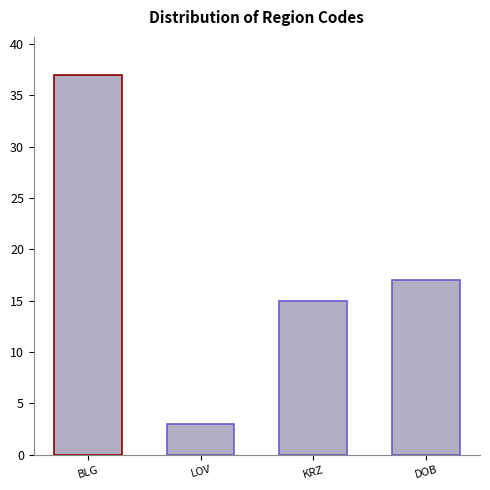

Rank the categories by value from highest to lowest.

BLG, DOB, KRZ, LOV